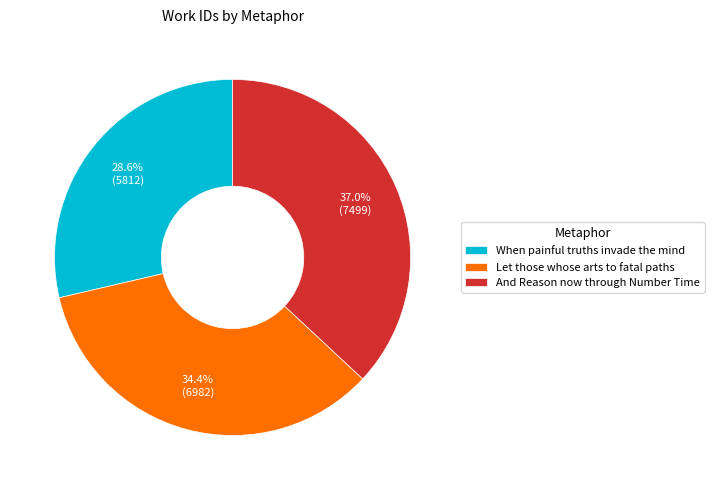

Rank the categories by value from lowest to highest.

When painful truths invade the mind, Let those whose arts to fatal paths, And Reason now through Number Time